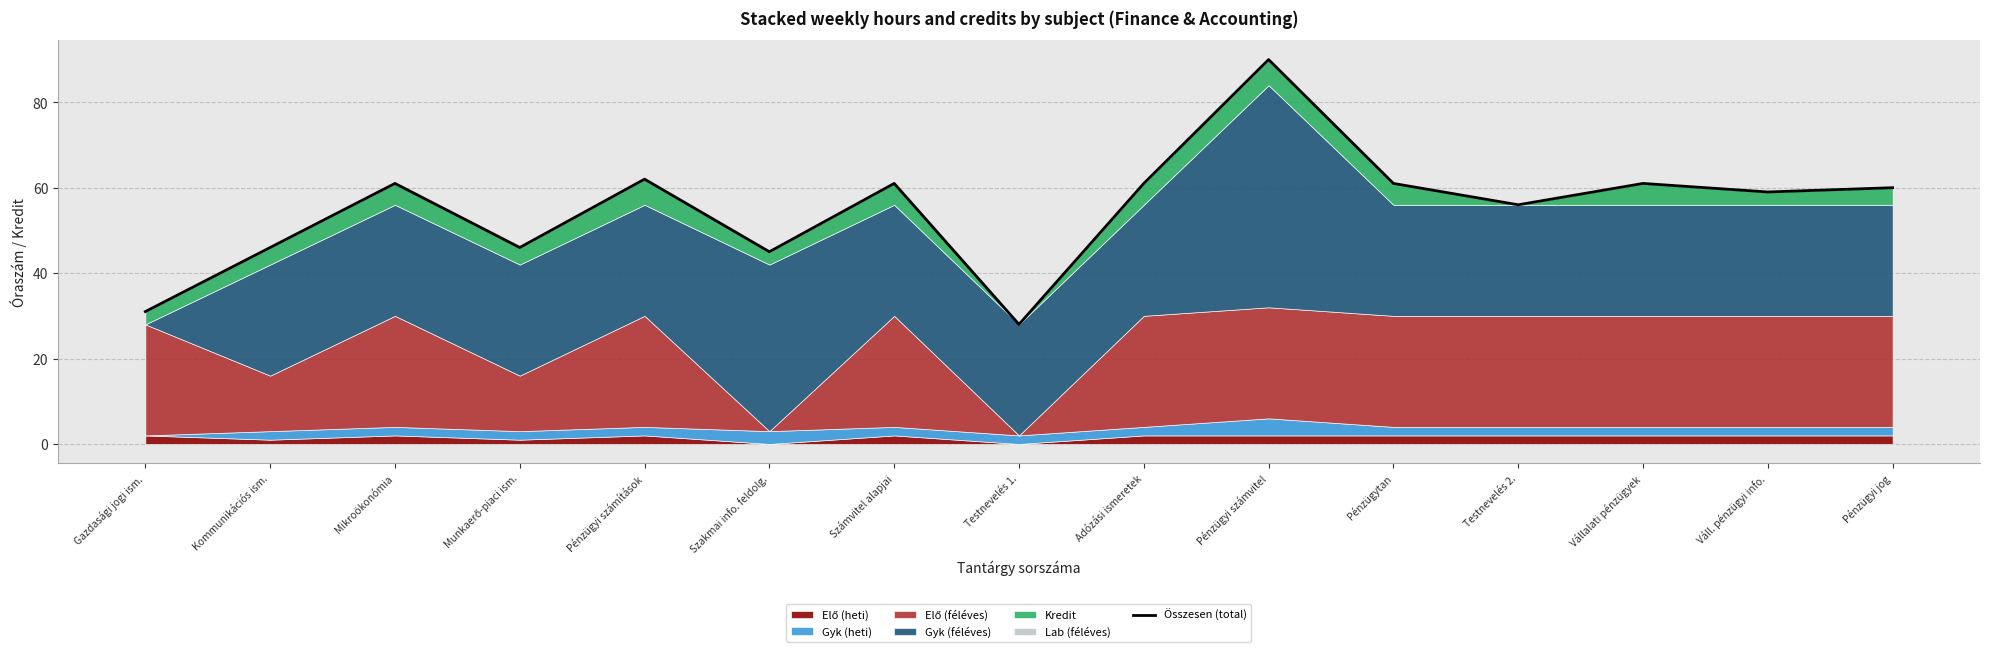

How many data points are less than 60?

7